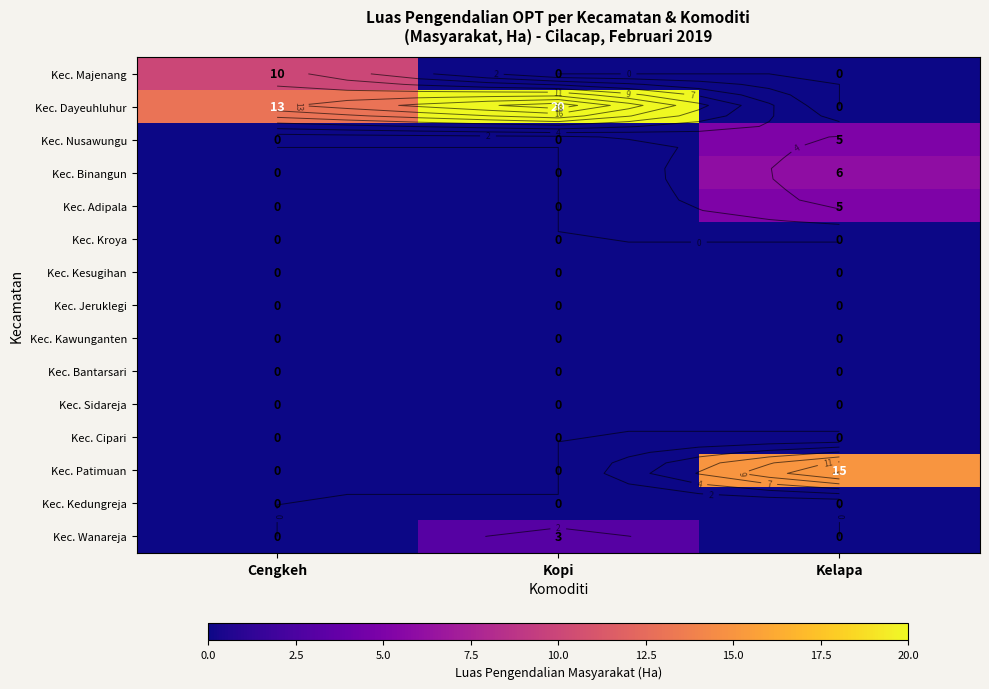

Which series has the largest total across all categories?

Kec. Dayeuhluhur